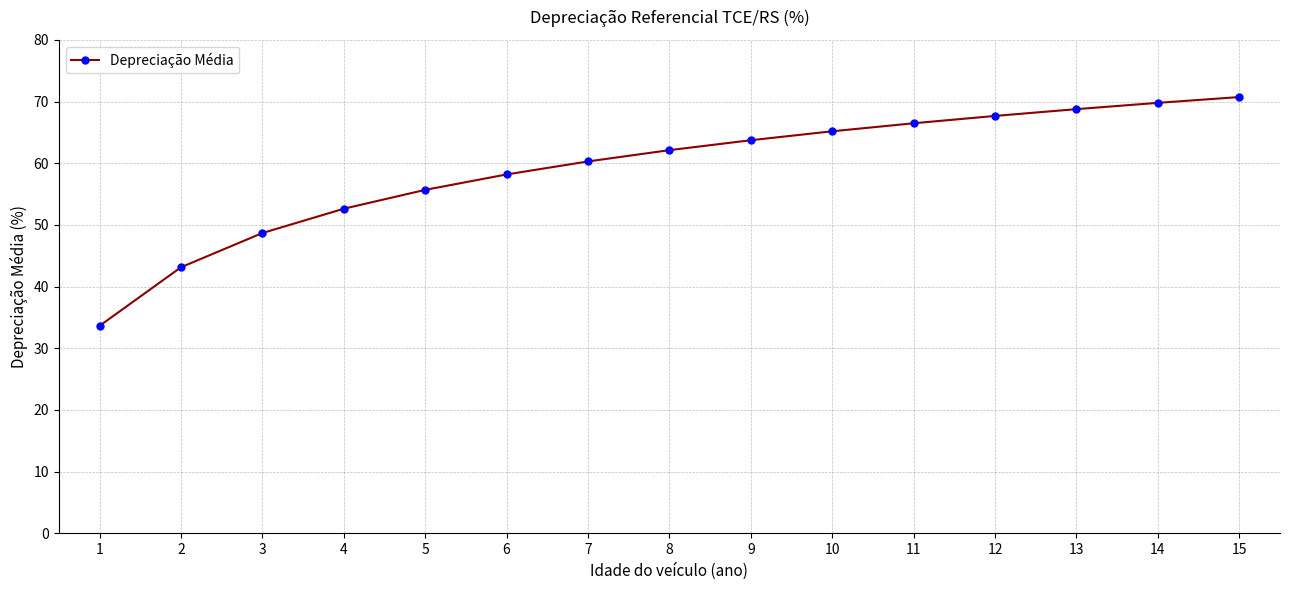

Reading left to right, what are all the values shown in this chart?

33.6	43.1	48.7	52.6	55.7	58.2	60.3	62.1	63.7	65.2	66.5	67.7	68.8	69.8	70.7